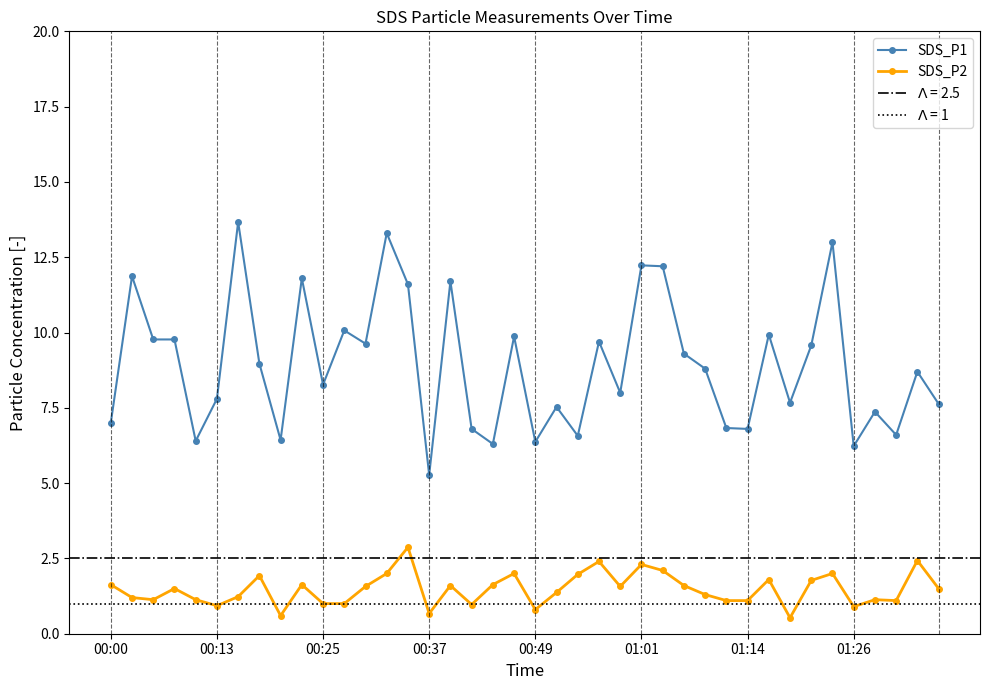

At which label does SDS_P2 first exceed 1?

00:00